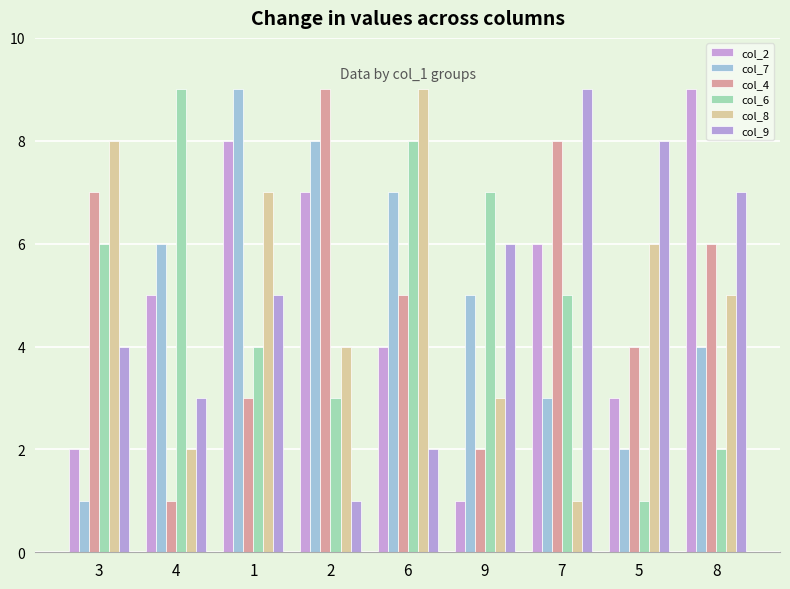

How many data points in col_2 are less than 5?

4